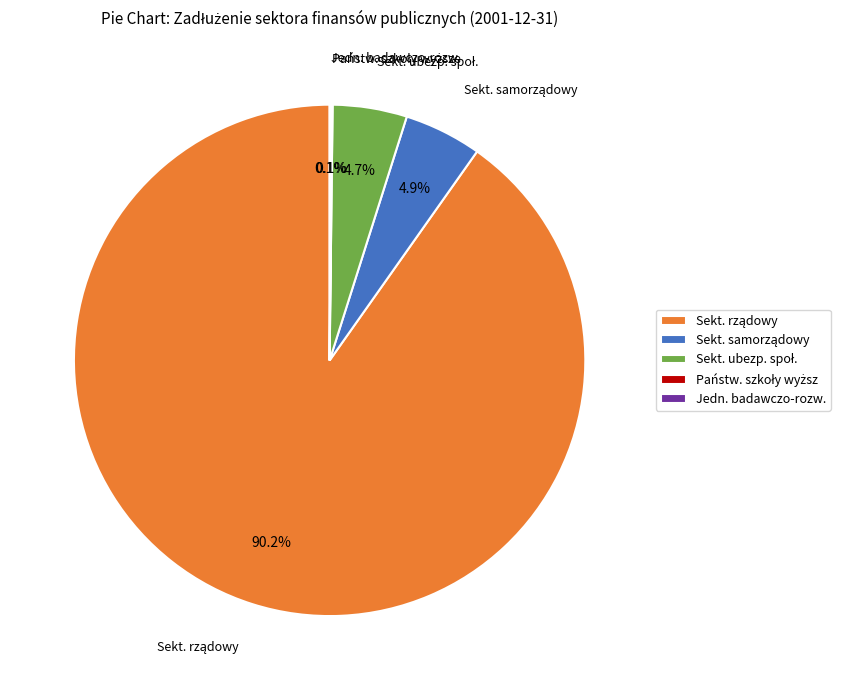

Does any single category account for the majority?

Yes